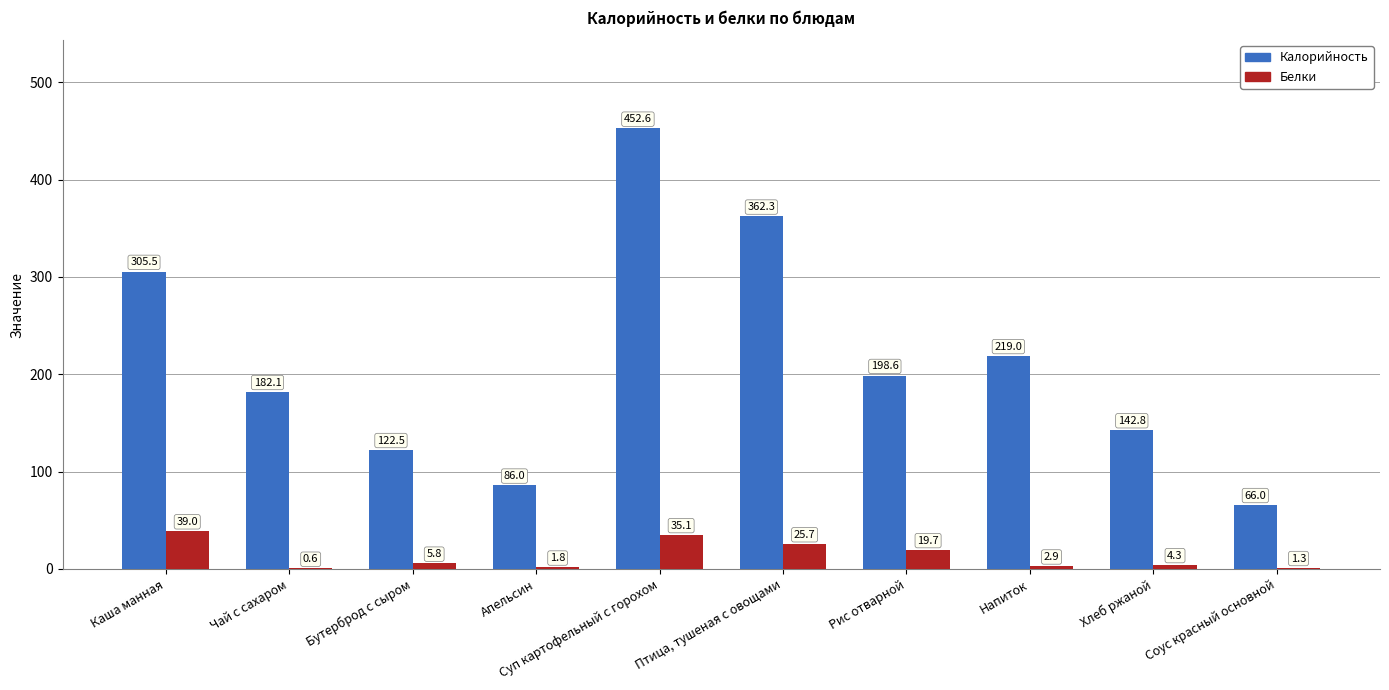

How many groups of bars are there?

10